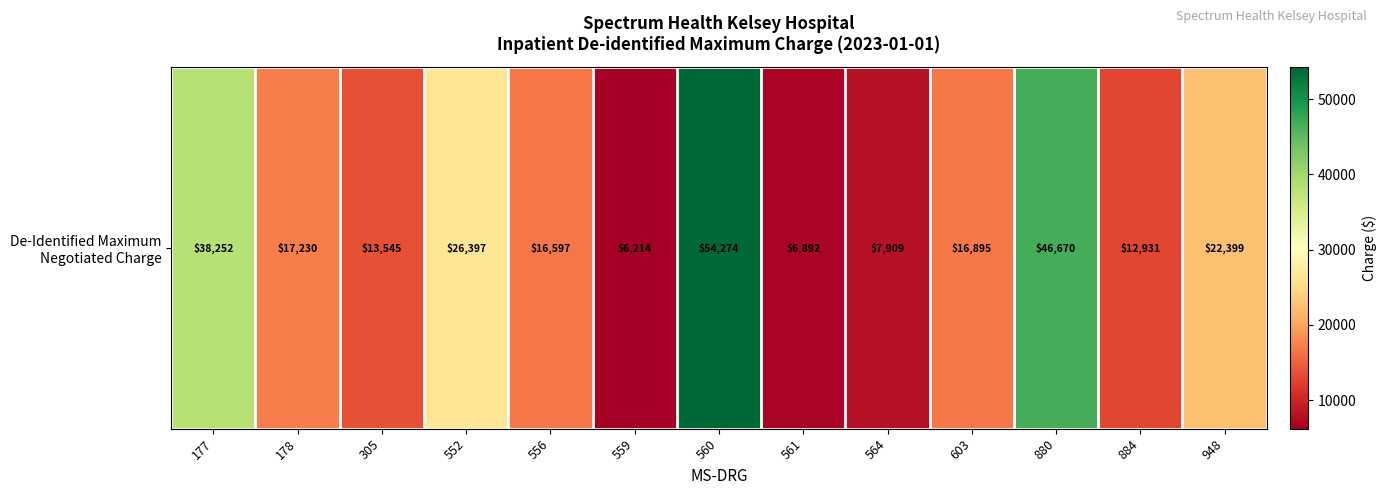

What is the ratio of the value at 948 to the value at 177?

0.6